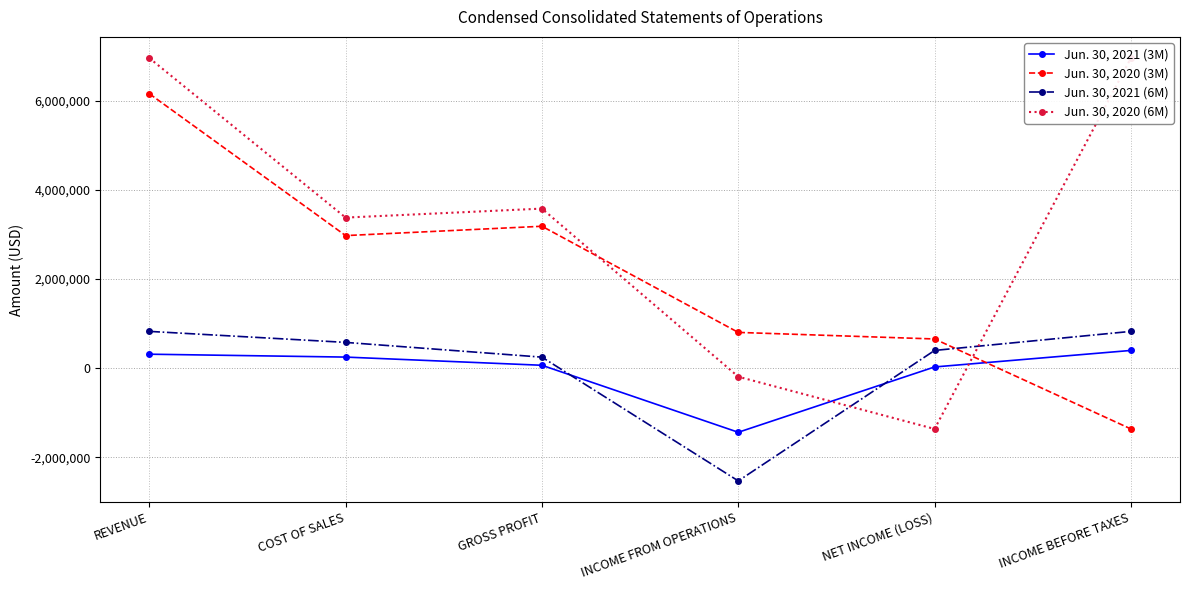

What is the sum of the Jun. 30, 2021 (6M) values at GROSS PROFIT and COST OF SALES?

825634